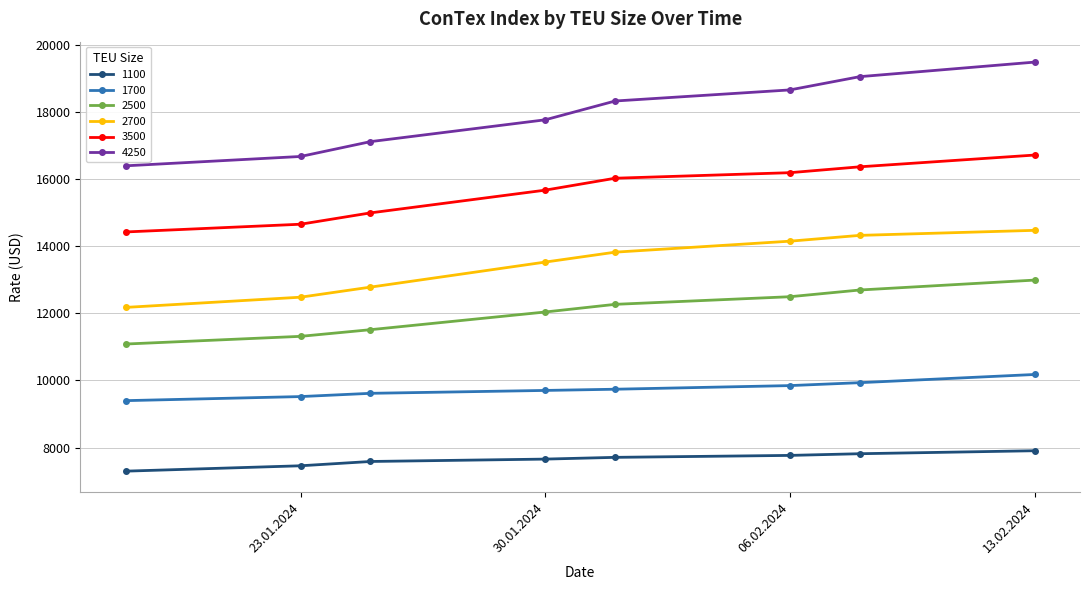

What is the value of the 4250 point at the 1st from the left?

16390